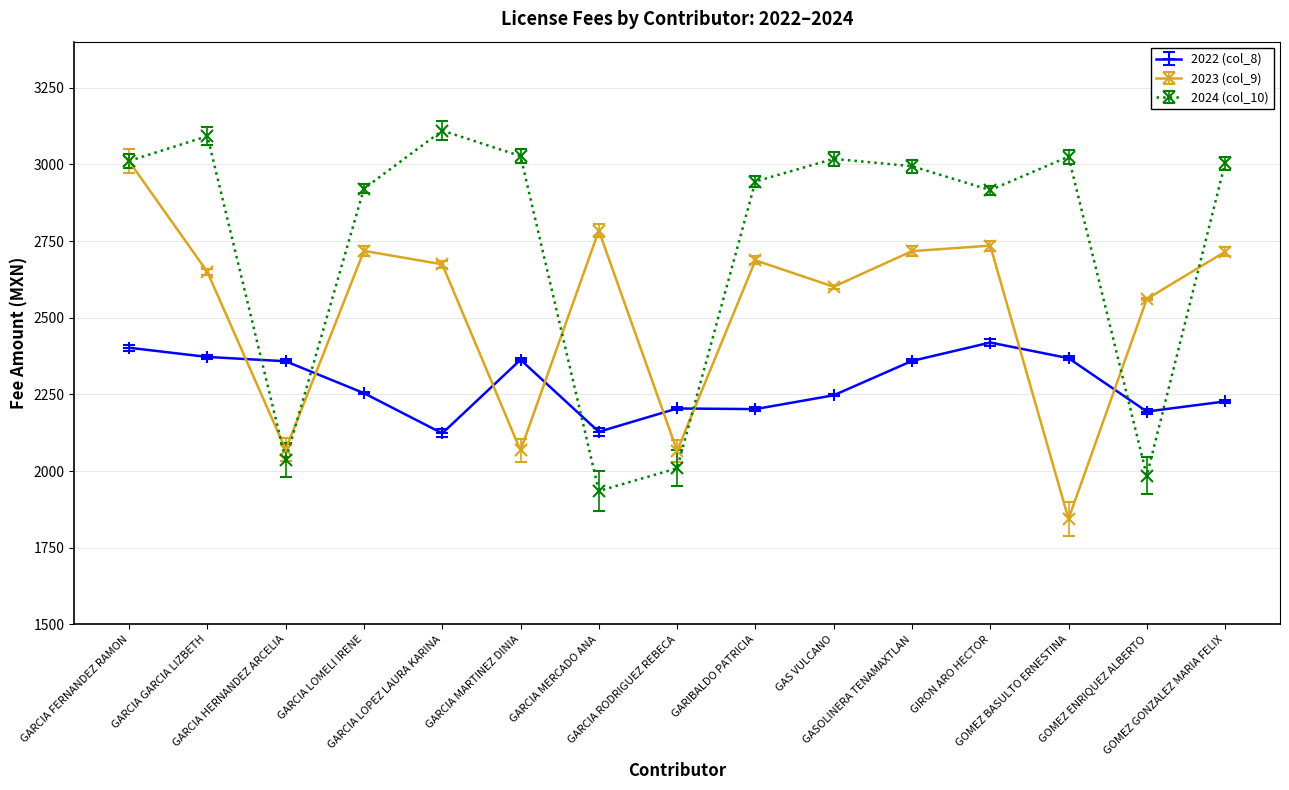

Where is 2023 (col_9) nearest to the value 2427?

GOMEZ ENRIQUEZ ALBERTO